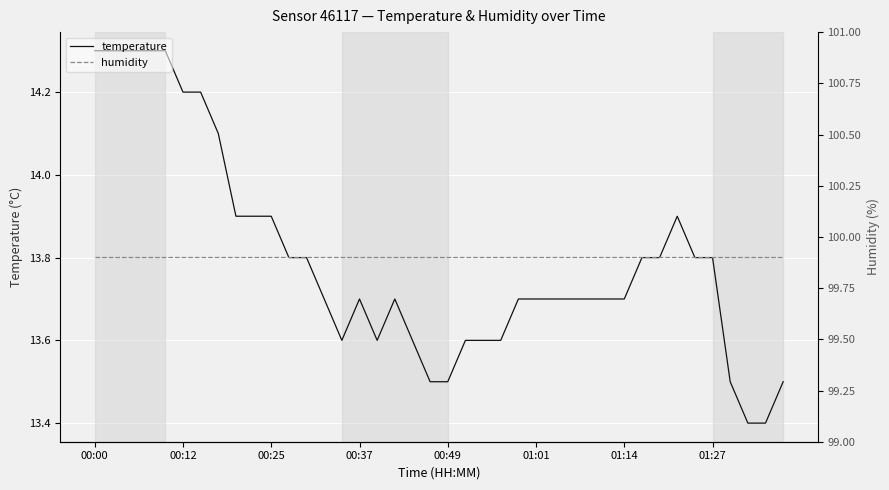

Which series has the largest range (max minus min)?

temperature